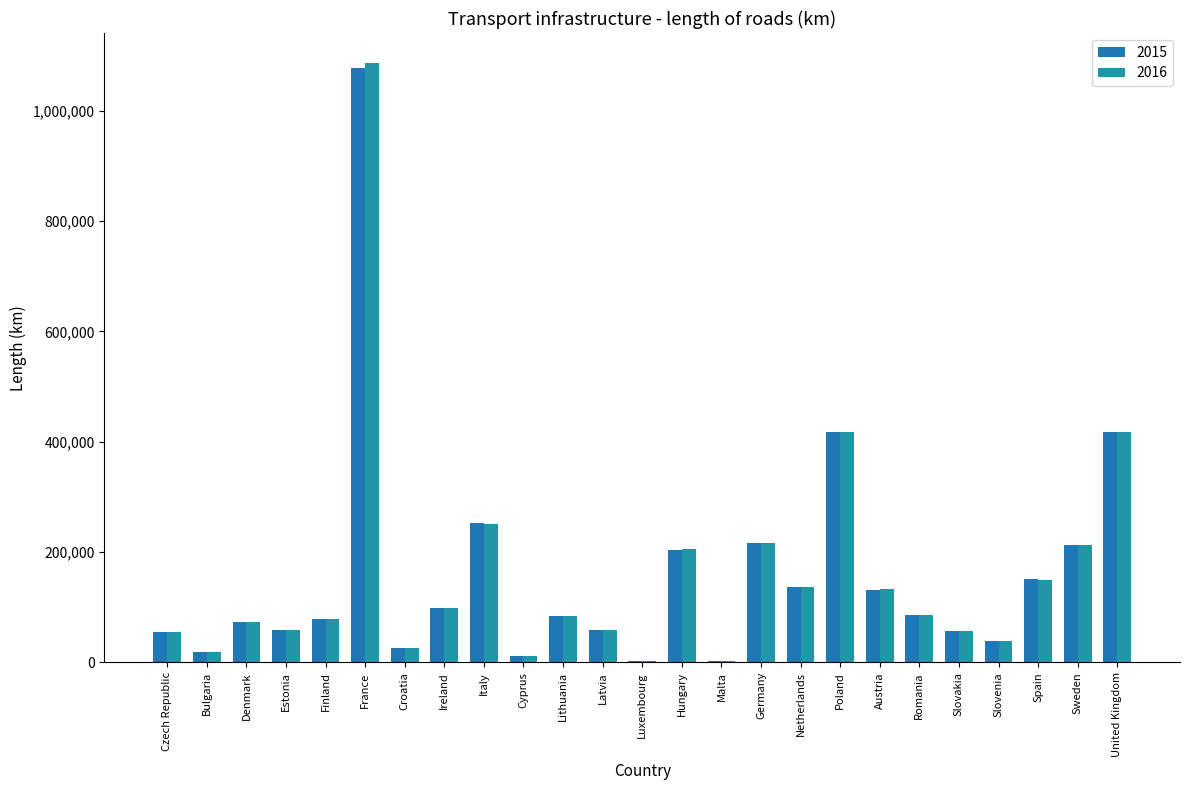

Are the bars horizontal?

No